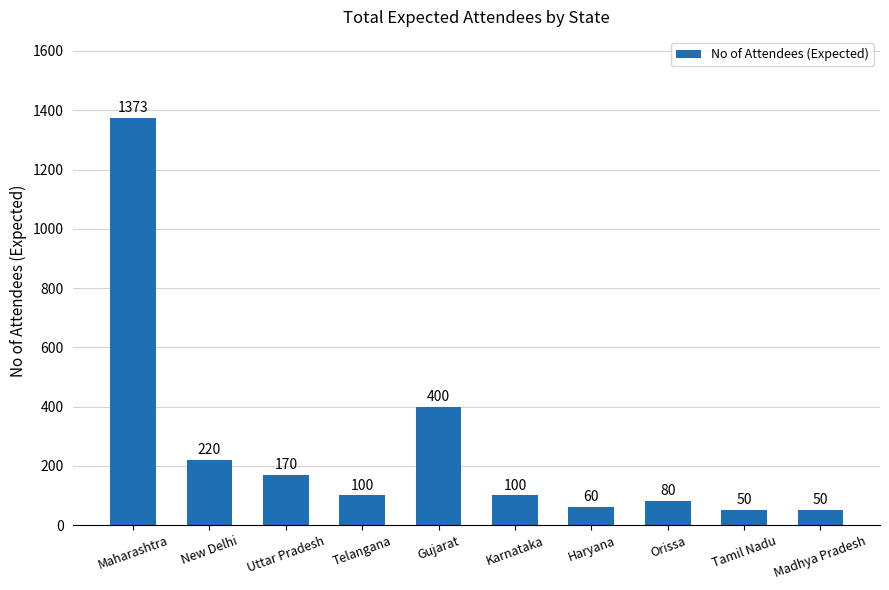

Where is the data nearest to the value 711?

Gujarat